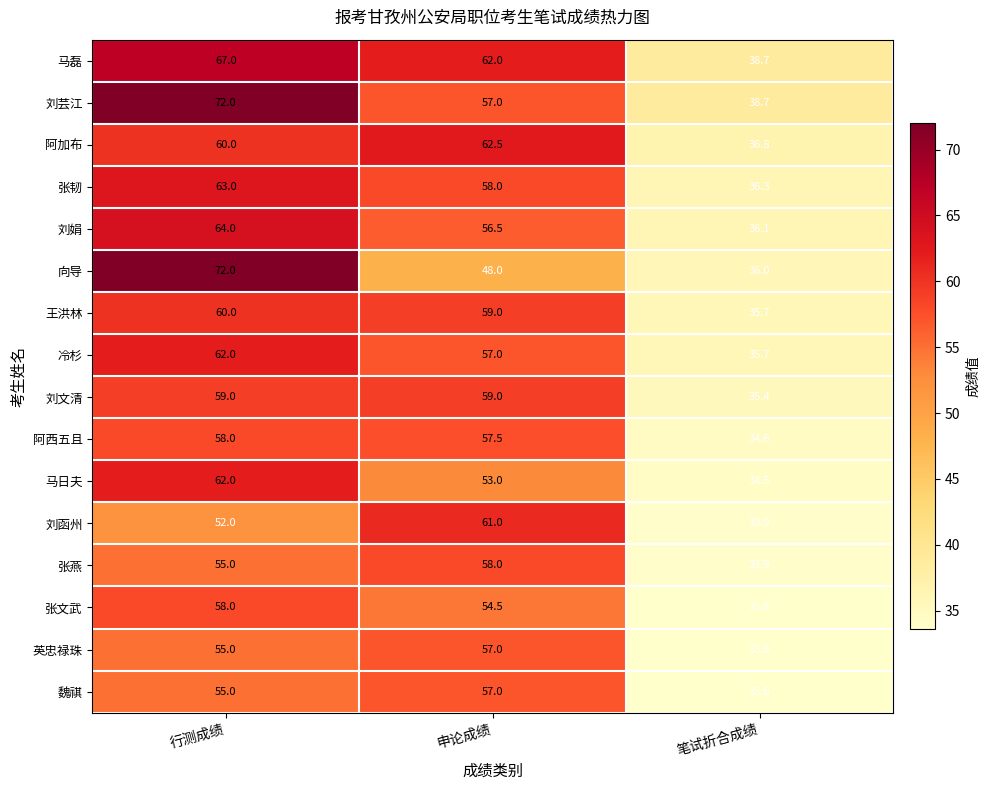

The 魏祺 series shows 99.2 at 申论成绩. True or false?

False